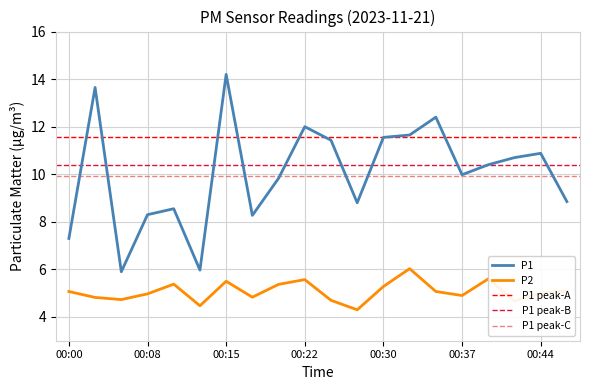

List the labels in order of P2 value, largest first.

00:32, 00:39, 00:22, 00:15, 00:10, 00:20, 00:30, 00:46, 00:00, 00:34, 00:44, 00:08, 00:37, 00:17, 00:03, 00:05, 00:25, 00:42, 00:12, 00:27